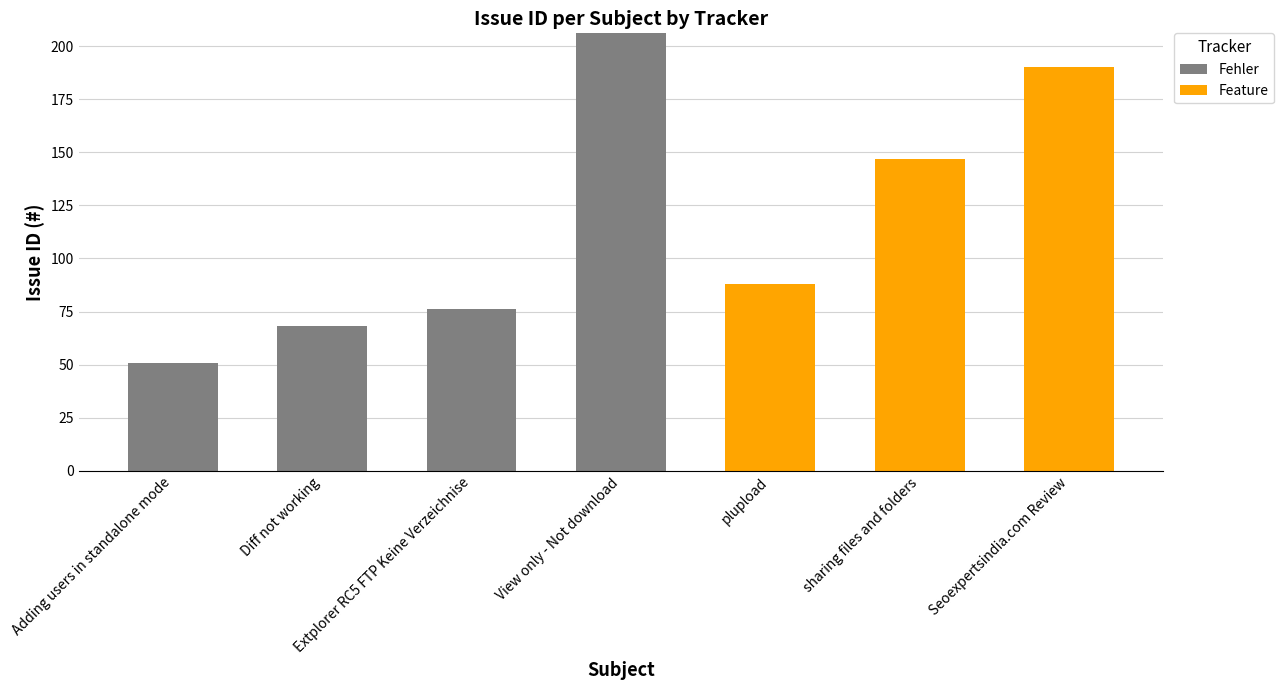

Are the bars horizontal?

No